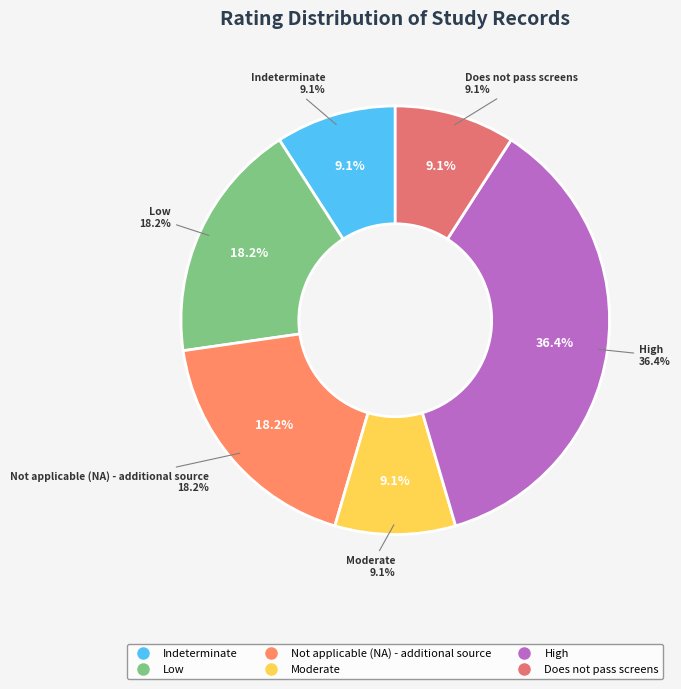

Does any single category account for the majority?

No